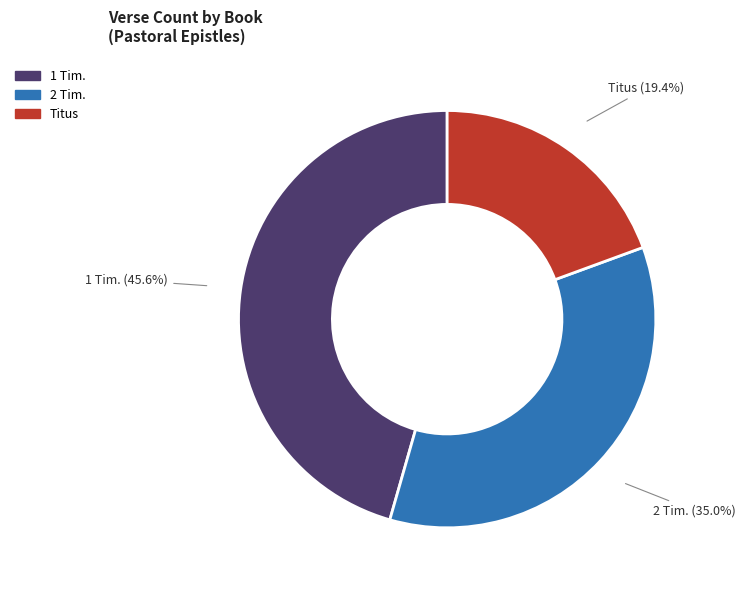

How many segments does this pie chart have?

3